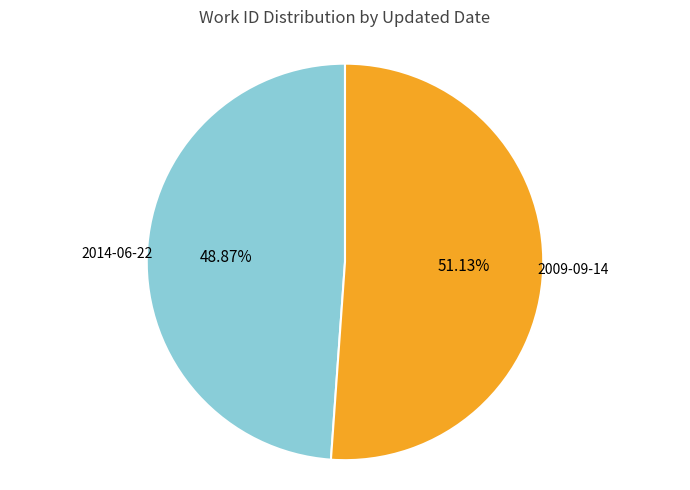

Does any single category account for the majority?

Yes